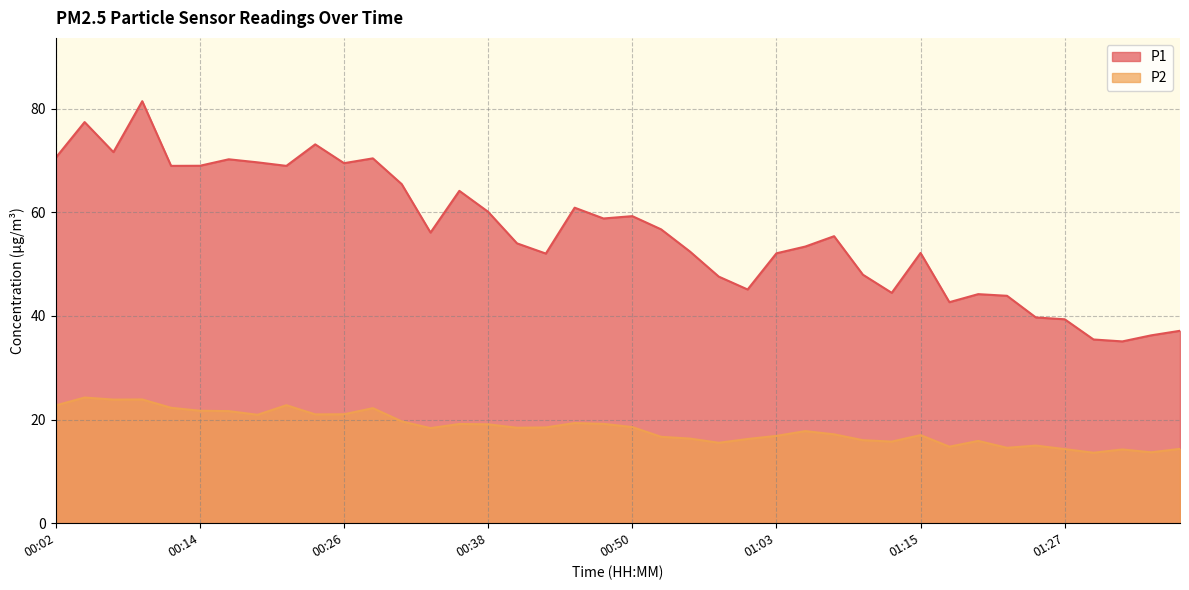

Reading right to left, extract all data points from this chart.

P1: 01:37=37.1	01:34=36.2	01:32=35.1	01:29=35.5	01:27=39.4	01:24=39.7	01:22=43.9	01:20=44.2	01:17=42.6	01:15=52.1	01:12=44.5	01:10=48.0	01:07=55.4	01:05=53.4	01:03=52.1	01:00=45.1	00:58=47.6	00:55=52.4	00:53=56.7	00:50=59.2	00:48=58.8	00:46=60.9	00:43=52.0	00:41=54.0	00:38=60.1	00:36=64.1	00:33=56.1	00:31=65.4	00:28=70.4	00:26=69.5	00:24=73.1	00:21=69.0	00:19=69.6	00:16=70.2	00:14=69.0	00:11=69.0	00:09=81.4	00:07=71.6	00:04=77.4	00:02=70.5
P2: 01:37=14.3	01:34=13.7	01:32=14.2	01:29=13.6	01:27=14.3	01:24=15.0	01:22=14.6	01:20=15.9	01:17=14.8	01:15=17.0	01:12=15.8	01:10=16.0	01:07=17.1	01:05=17.8	01:03=16.9	01:00=16.2	00:58=15.5	00:55=16.3	00:53=16.7	00:50=18.6	00:48=19.2	00:46=19.3	00:43=18.5	00:41=18.4	00:38=19.1	00:36=19.1	00:33=18.4	00:31=19.6	00:28=22.2	00:26=21.0	00:24=21.0	00:21=22.8	00:19=20.9	00:16=21.6	00:14=21.7	00:11=22.3	00:09=23.9	00:07=23.9	00:04=24.2	00:02=22.7